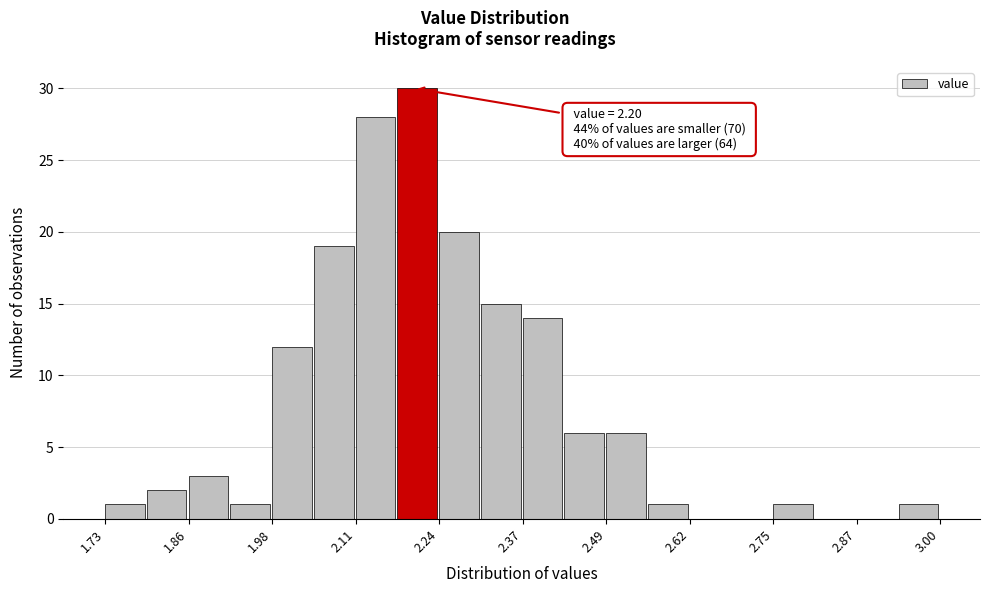

Read against the x-axis, roughly where is the centre of the tallest bar?

2.20